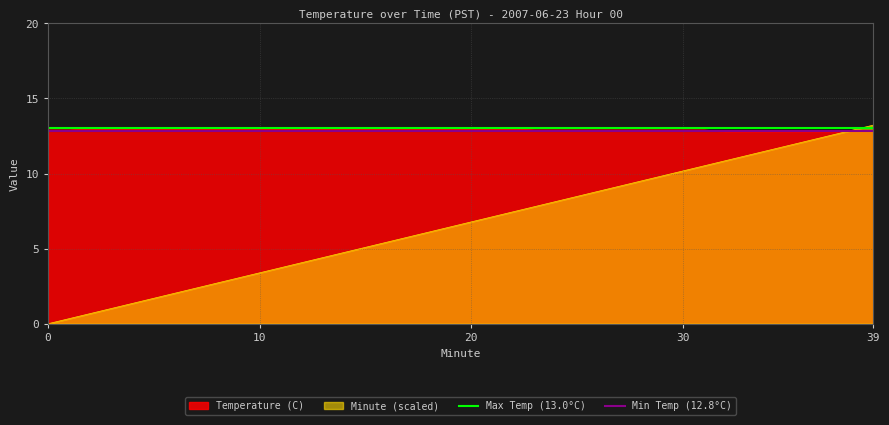

Read the Min Temp (12.8°C) value at 0.

12.8